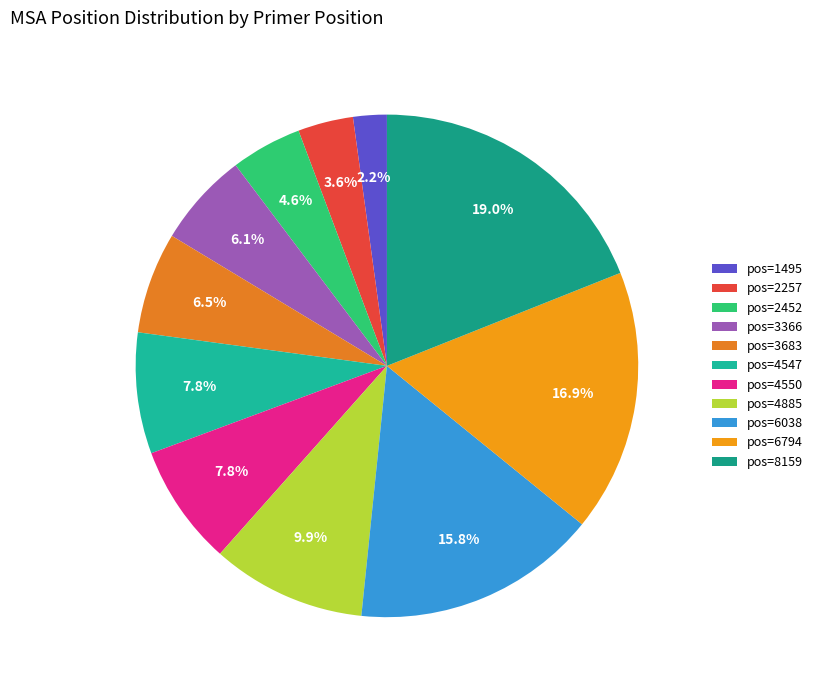

Count the number of slices in the pie.

11